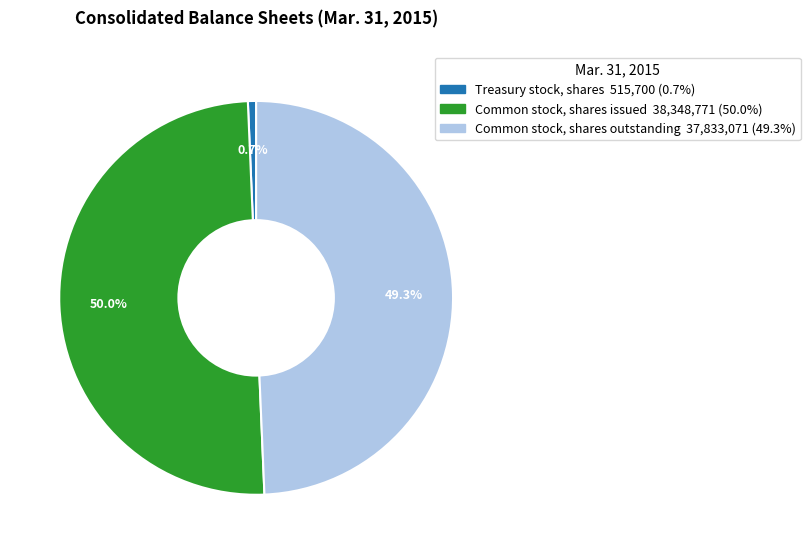

Is it true that Treasury stock, shares is 11% of the pie?

False